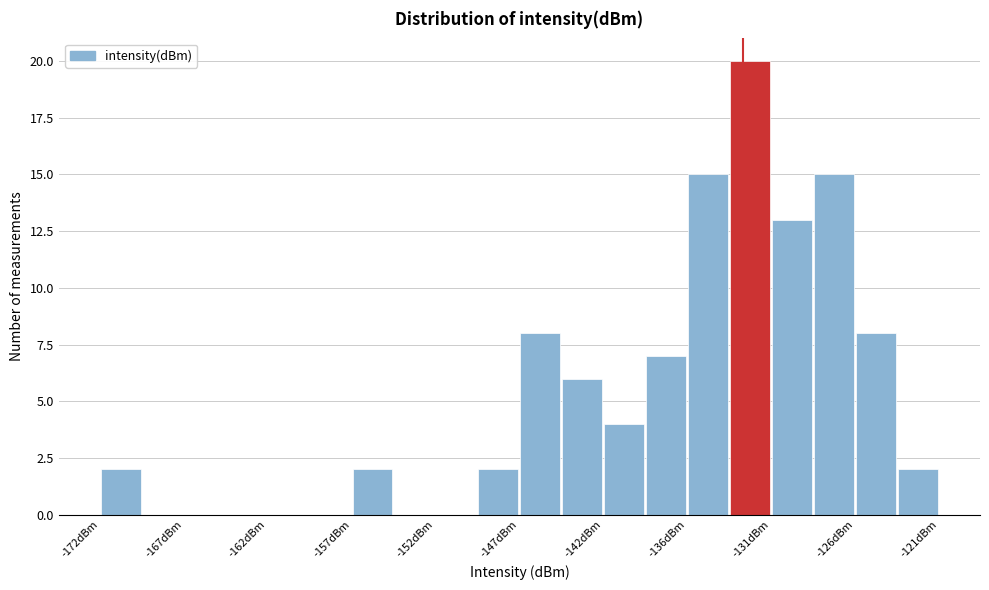

Around what value on the x-axis is the tallest bar? Give the approximate position of its centre, as read against the axis.

-133